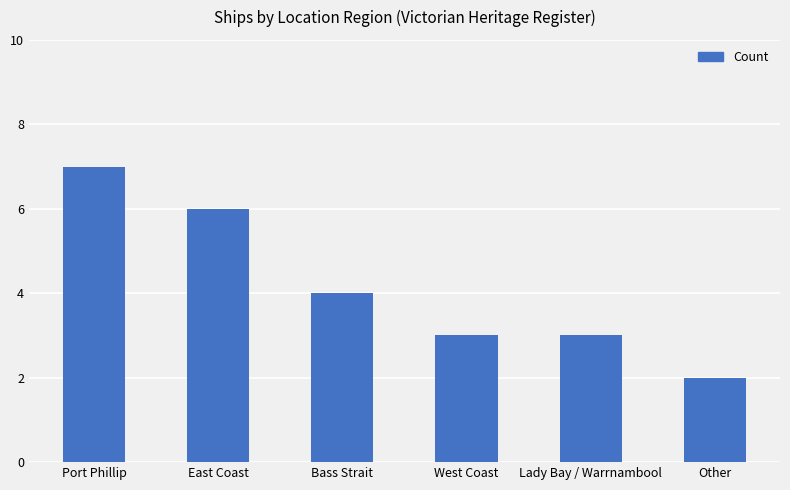

What is the average value?

4